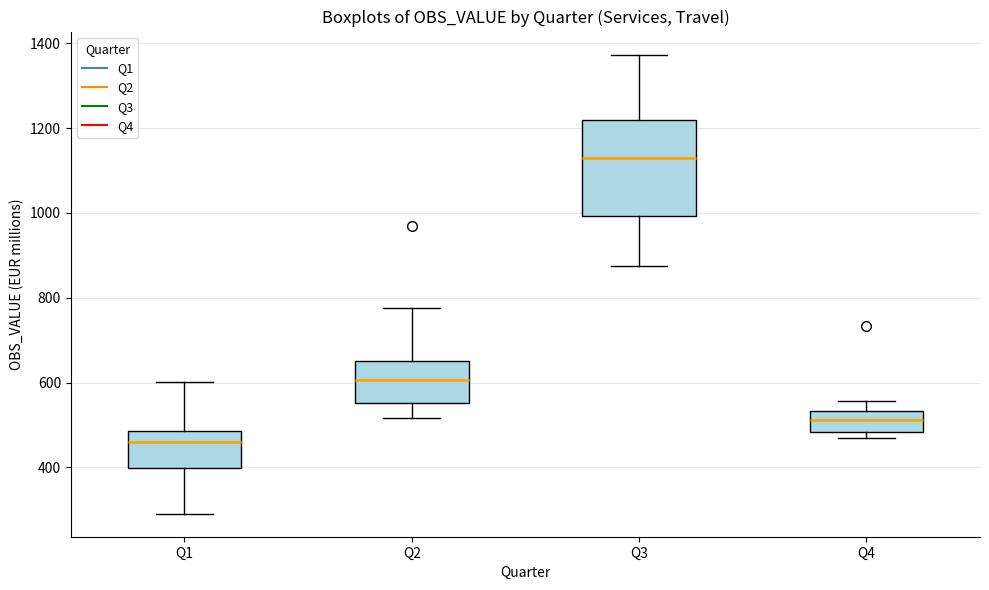

Reading left to right, read every box against the y-axis: the position of its median line, the range the box covers, and the ends of its whiskers. The values are not printed on the chart, so give them approximately, as read against the axis.

Q1: median 460, box 400 to 480, whiskers 300 to 600
Q2: median 600, box 560 to 660, whiskers 520 to 780
Q3: median 1140, box 1000 to 1220, whiskers 880 to 1380
Q4: median 520, box 480 to 540, whiskers 460 to 560